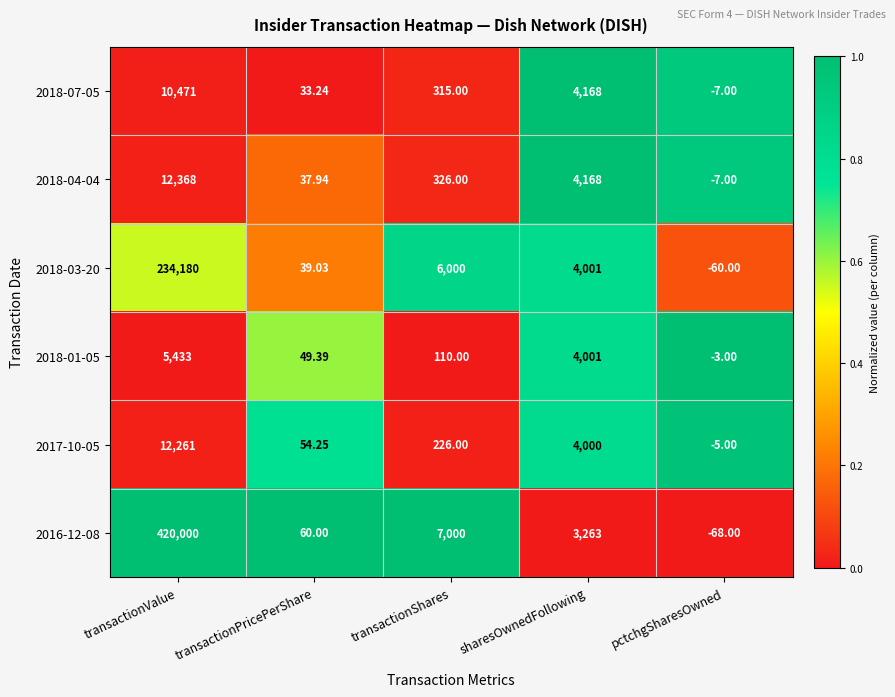

Where does the 2016-12-08 series first go above 3263?

transactionValue